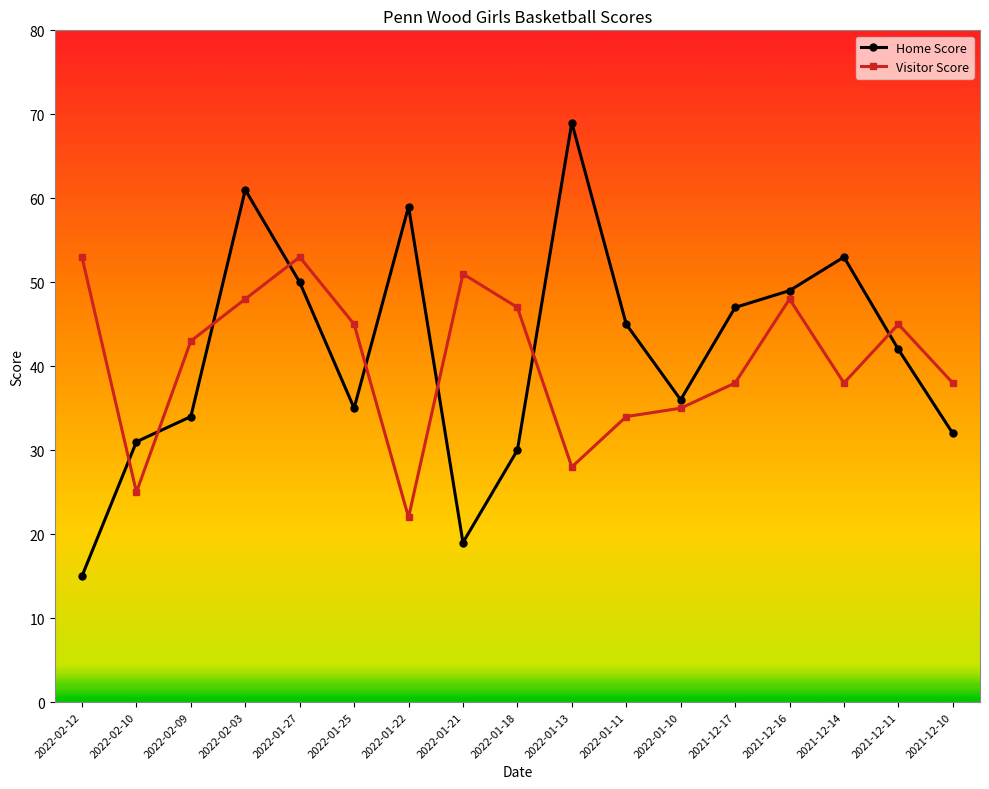

List the series in order of their overall mean, lowest first.

Visitor Score, Home Score